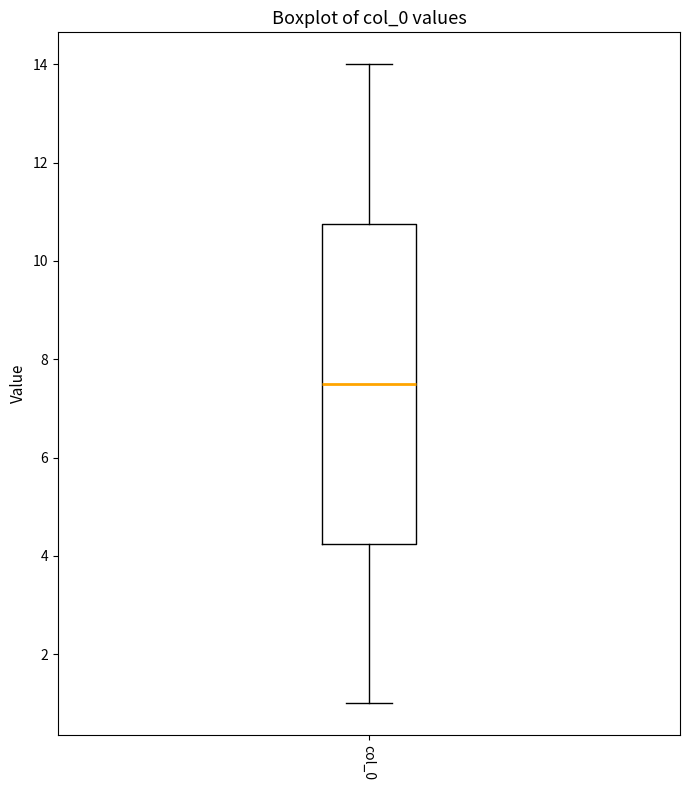

Where does the upper whisker of the box for col_0 end on the y-axis? The values are not printed on the chart, so give them approximately, as read against the axis.

14.0